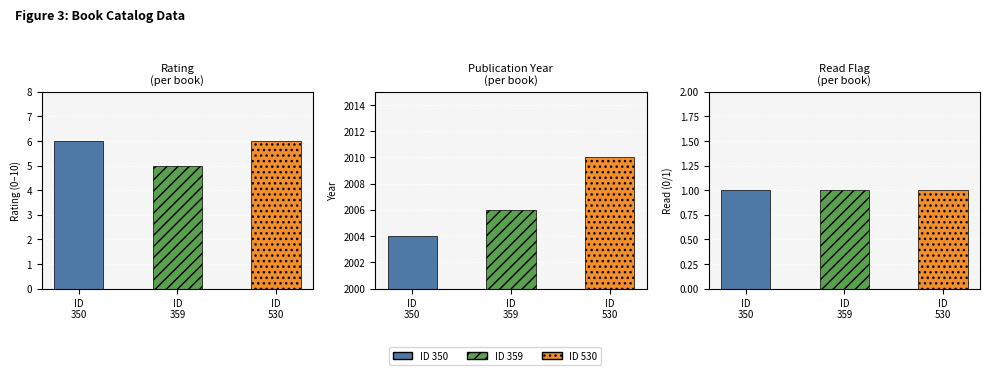

Reading left to right, extract all data points from this chart.

rating: 350=6	359=5	530=6
year: 350=2004	359=2006	530=2010
read: 350=1	359=1	530=1